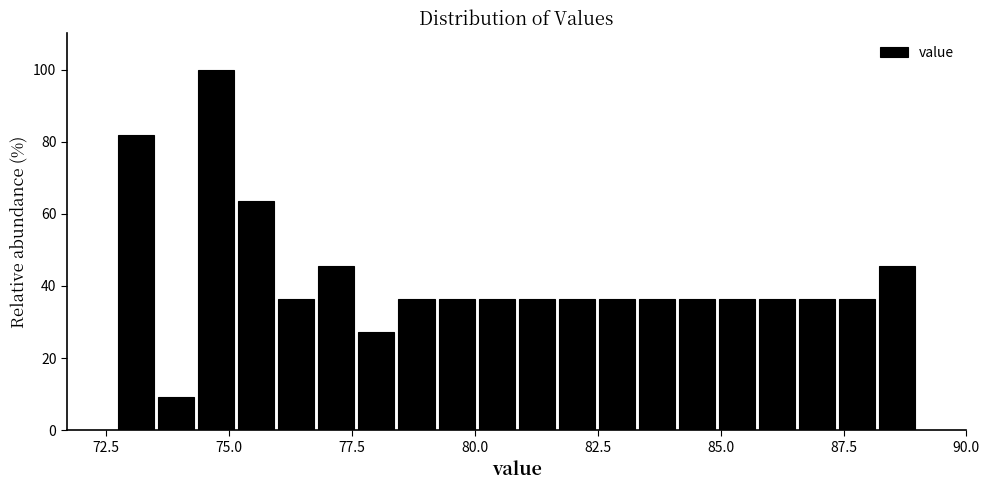

Around what value on the x-axis is the tallest bar? Give the approximate position of its centre, as read against the axis.

74.5